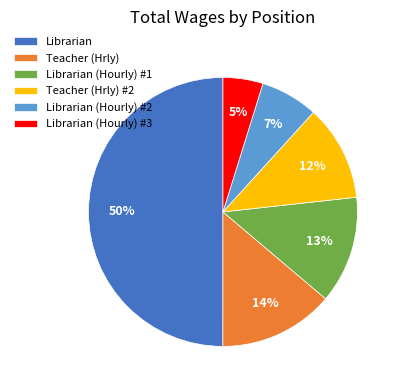

Approximately how many times larger is the value at Librarian (Hourly) #3 compared to Teacher (Hrly) #2?

0.4